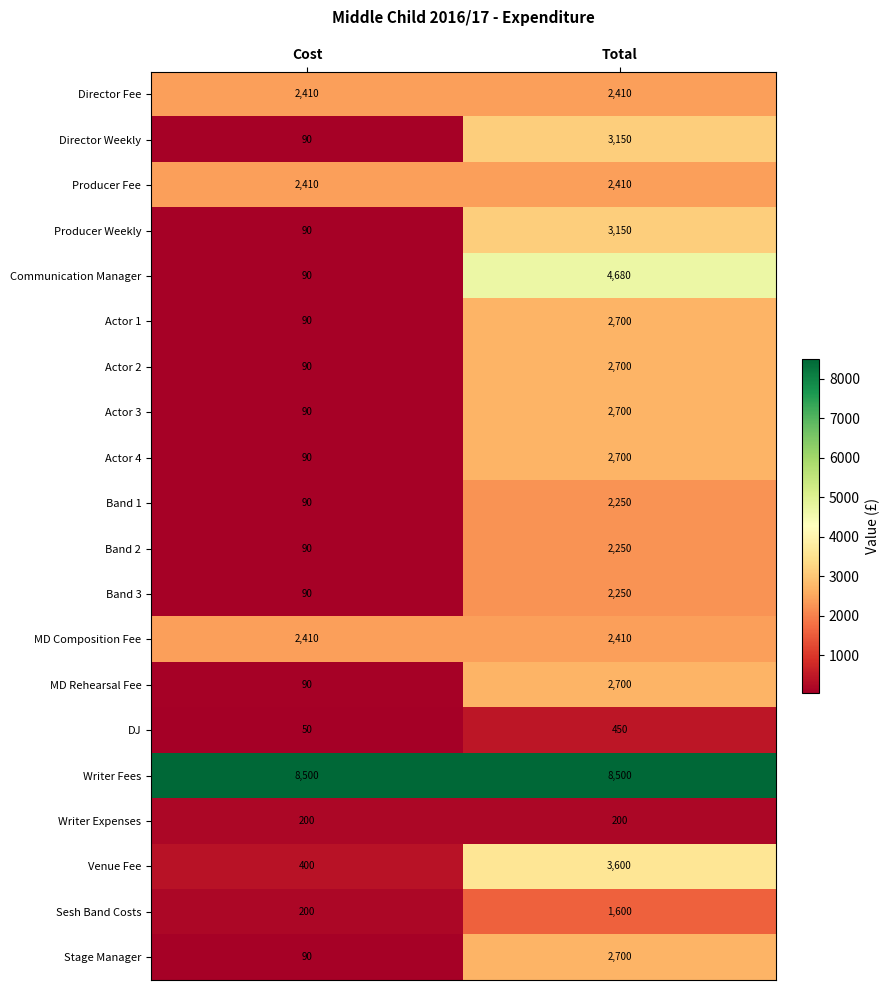

What is the total value across all series at Cost?

17660